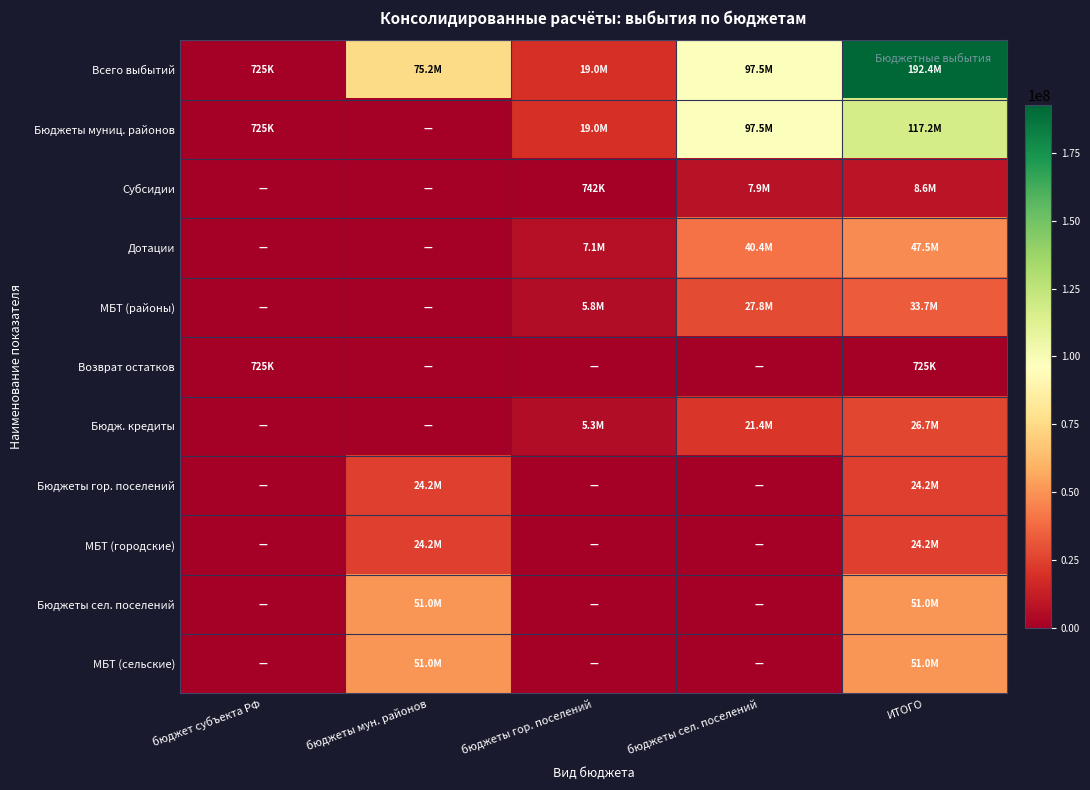

At how many categories does at least one series exceed 106202875?

1